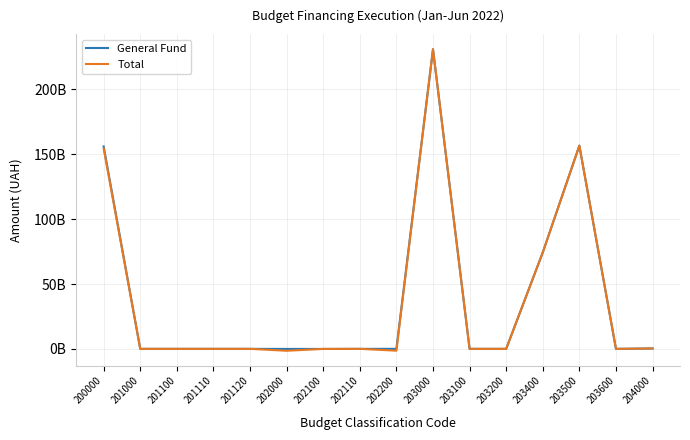

Is this an area chart (filled region under the line)?

No